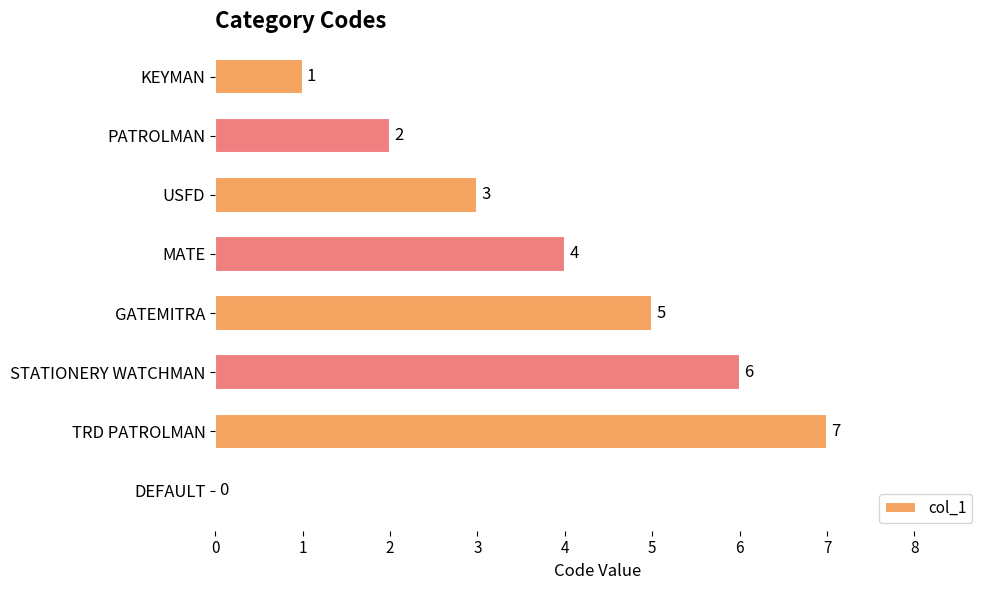

What is the sum of all values?

28